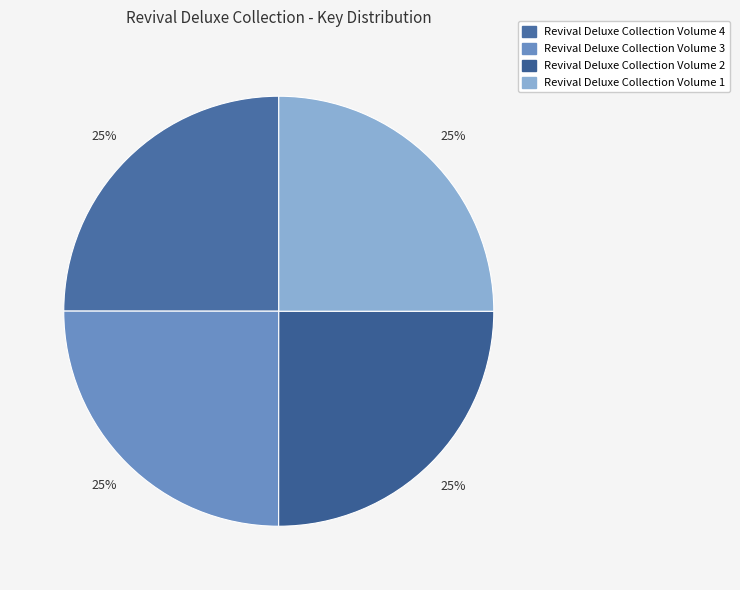

Rank the categories by value from highest to lowest.

Revival Deluxe Collection Volume 2, Revival Deluxe Collection Volume 1, Revival Deluxe Collection Volume 3, Revival Deluxe Collection Volume 4